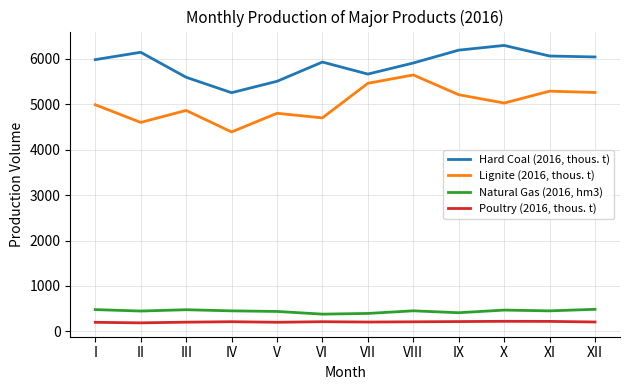

Rank the series by their maximum value, from highest to lowest.

Hard Coal (2016, thous. t), Lignite (2016, thous. t), Natural Gas (2016, hm3), Poultry (2016, thous. t)